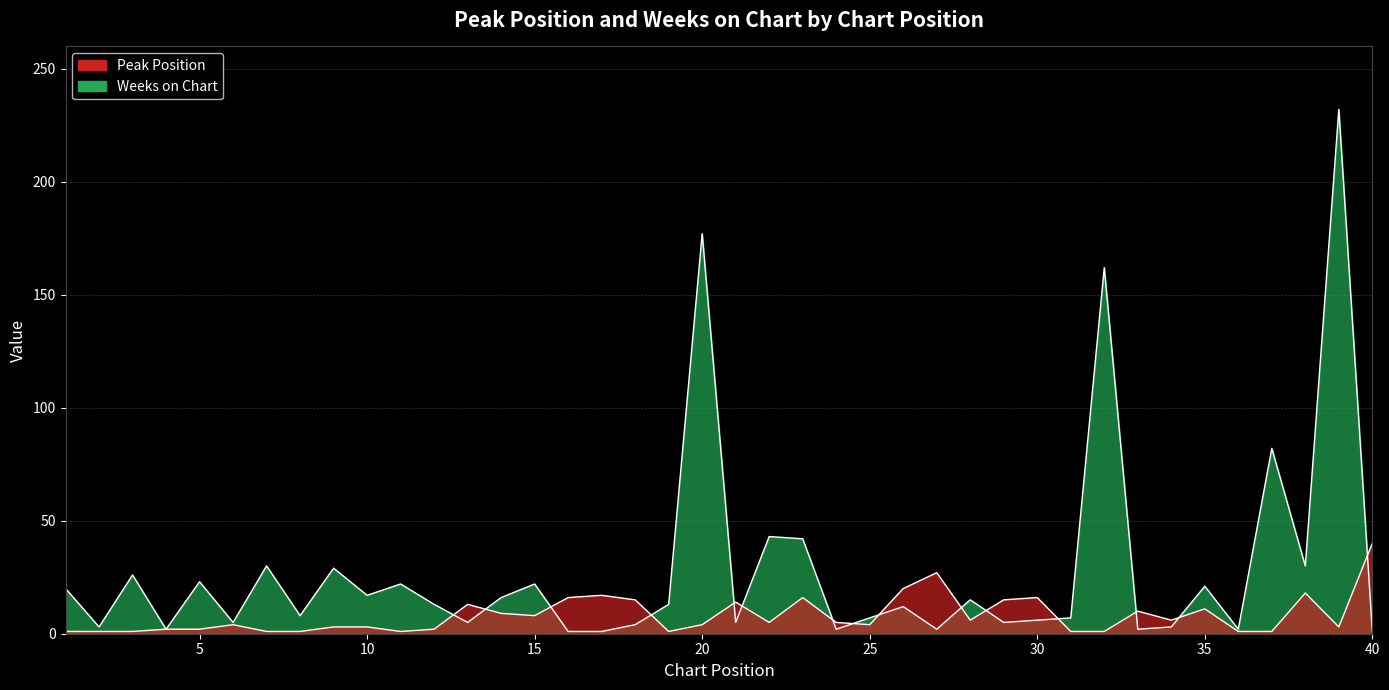

How many categories are shown in the chart?

40